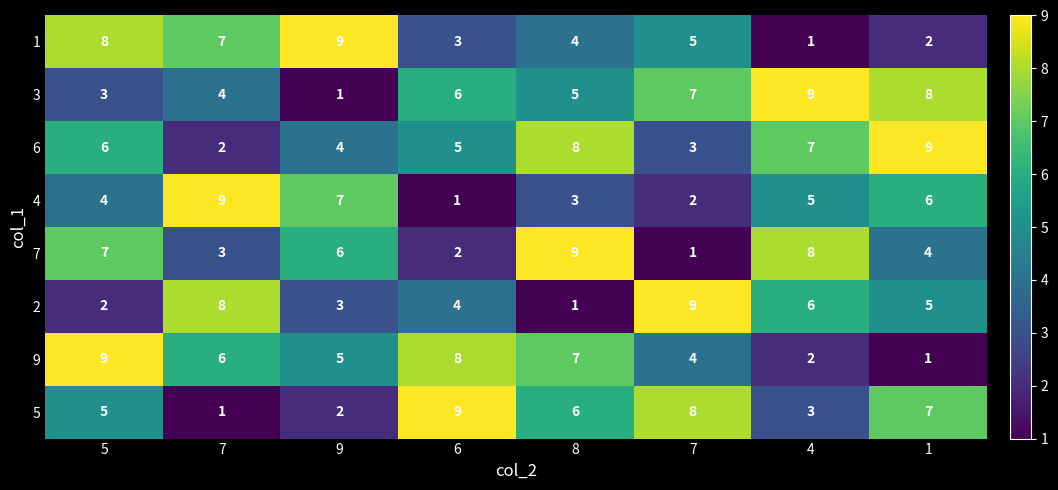

At 1, list the series in order from largest to smallest.

6, 3, 5, 4, 2, 7, 1, 9